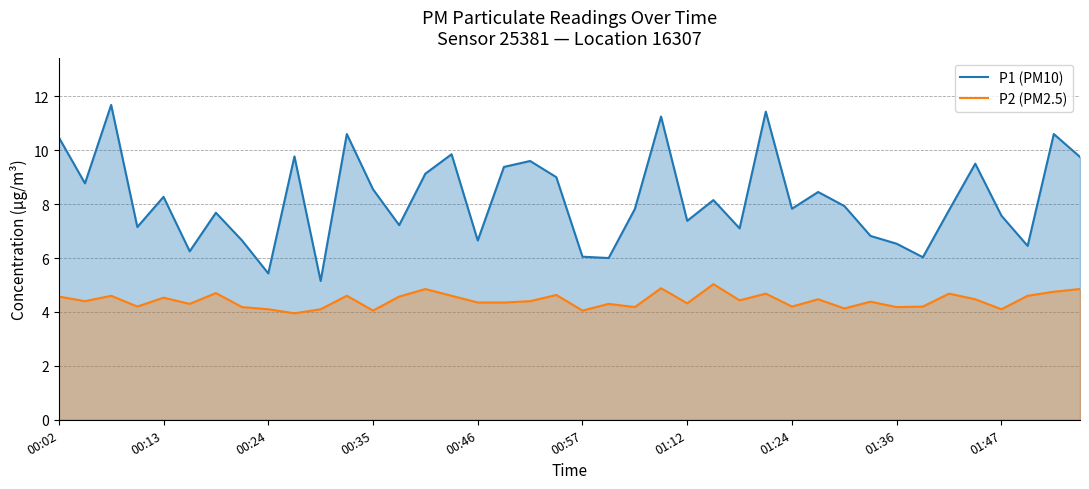

Which series has the widest spread of values?

P1 (PM10)